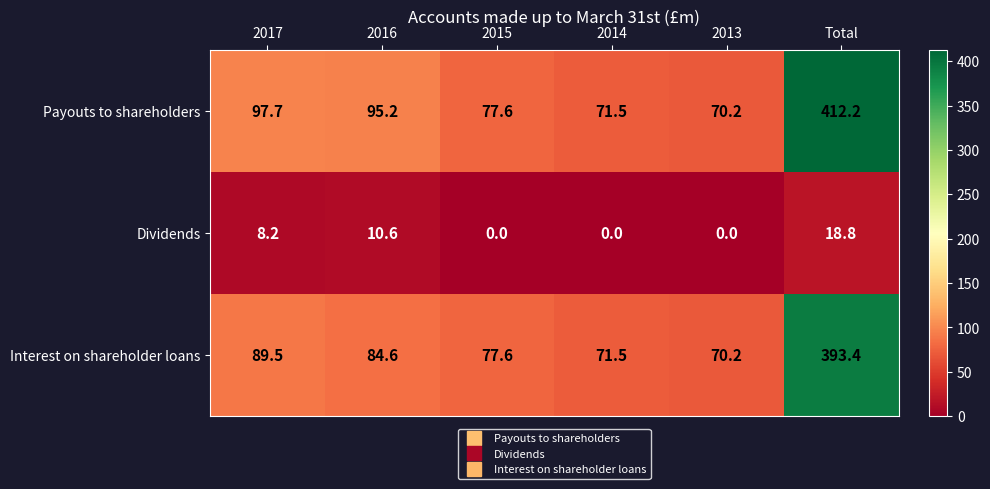

At how many categories does at least one series exceed 21?

6